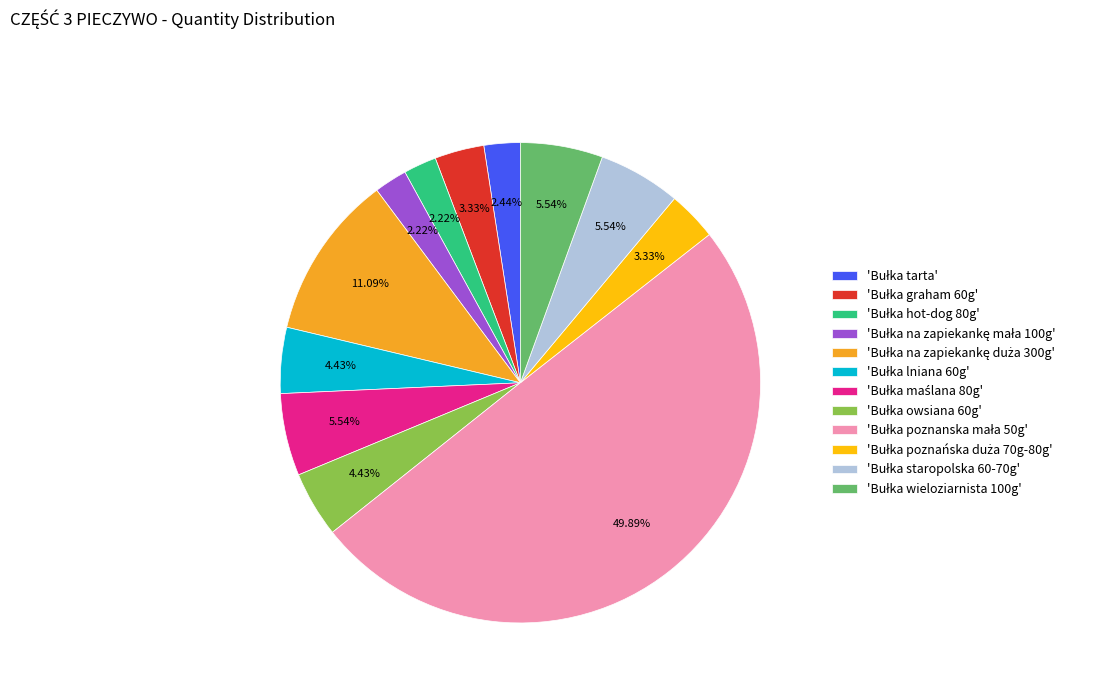

Rank the categories by value from lowest to highest.

Bułka hot-dog 80g, Bułka na zapiekankę mała 100g, Bułka tarta, Bułka graham 60g, Bułka poznańska duża 70g-80g, Bułka lniana 60g, Bułka owsiana 60g, Bułka maślana 80g, Bułka staropolska 60-70g, Bułka wieloziarnista 100g, Bułka na zapiekankę duża 300g, Bułka poznanska mała 50g